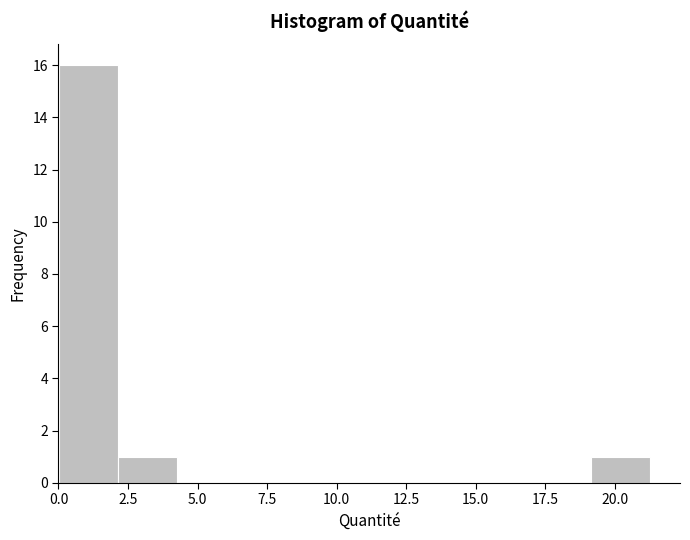

Which range on the x-axis has the tallest bar?

0.0 to 2.0